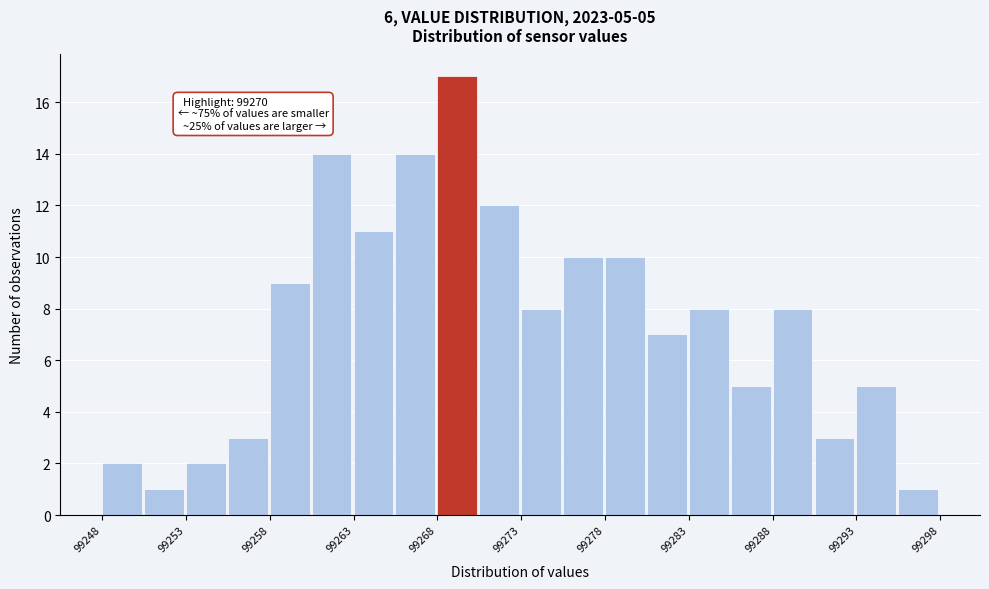

Which range on the x-axis has the tallest bar?

99268.0 to 99270.5